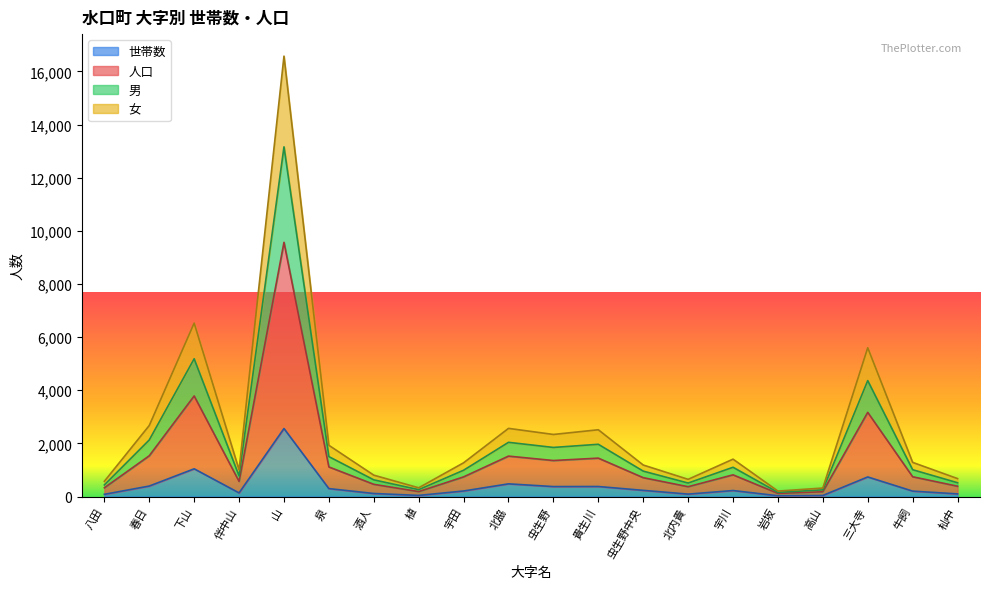

At which category is the sum across all series the highest?

山